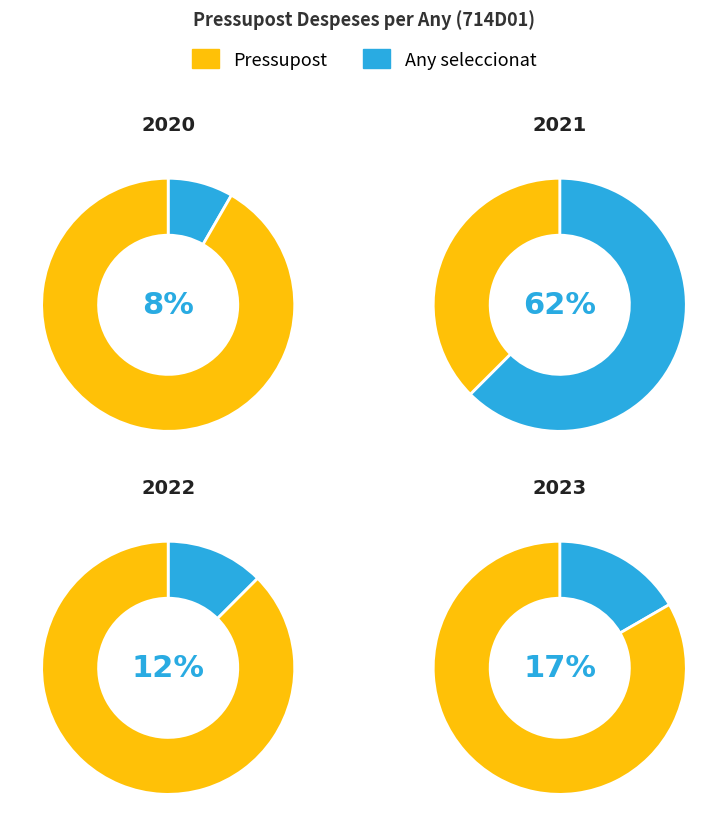

Which slice is the largest?

2021